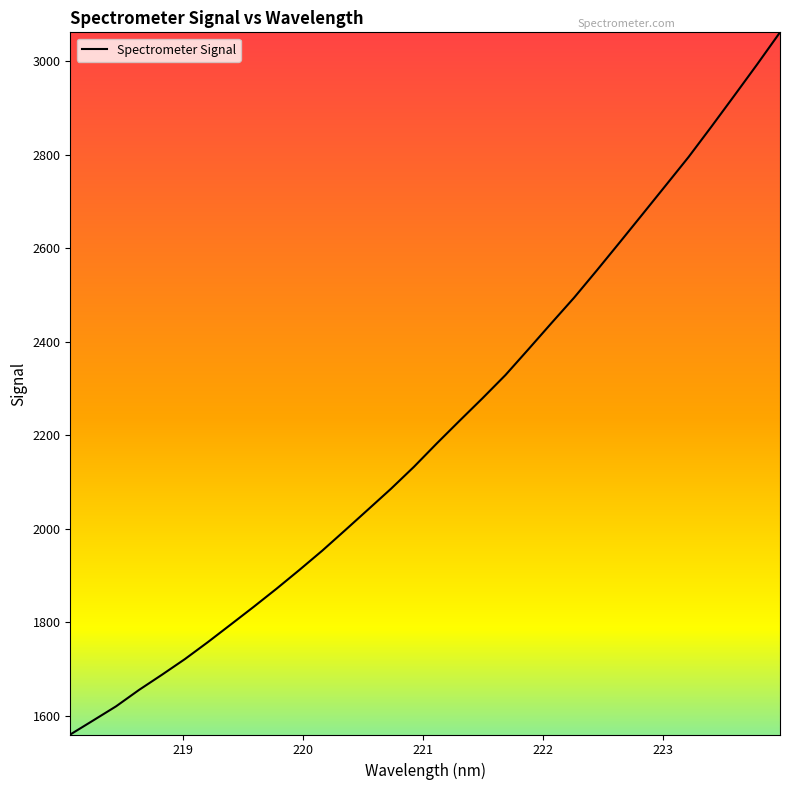

How many series are shown in this chart?

1